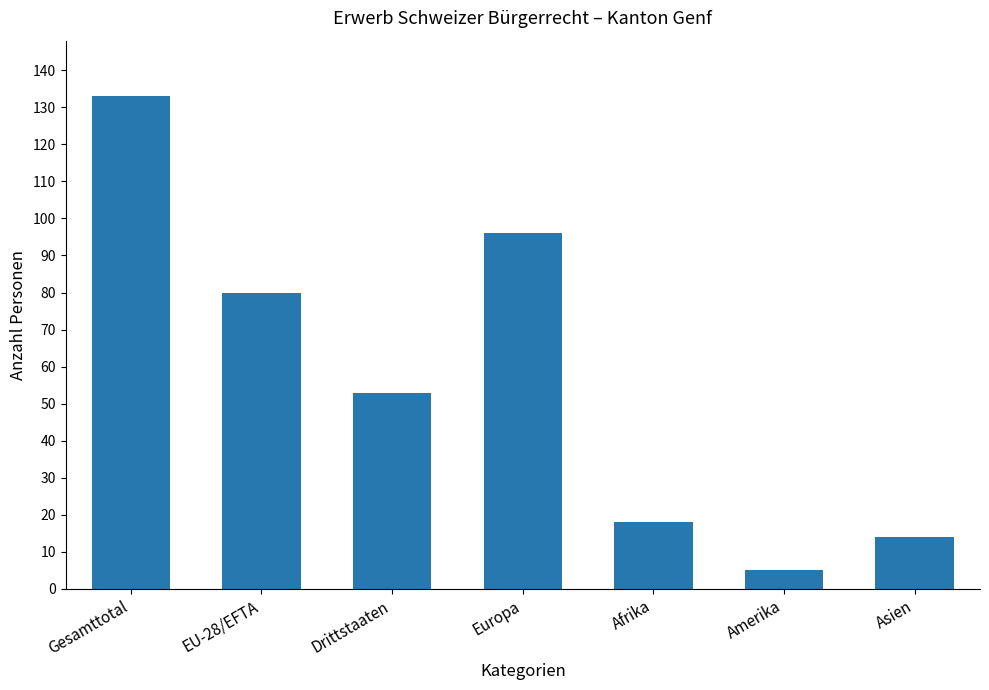

Rank the categories by value from highest to lowest.

Gesamttotal, Europa, EU-28/EFTA, Drittstaaten, Afrika, Asien, Amerika